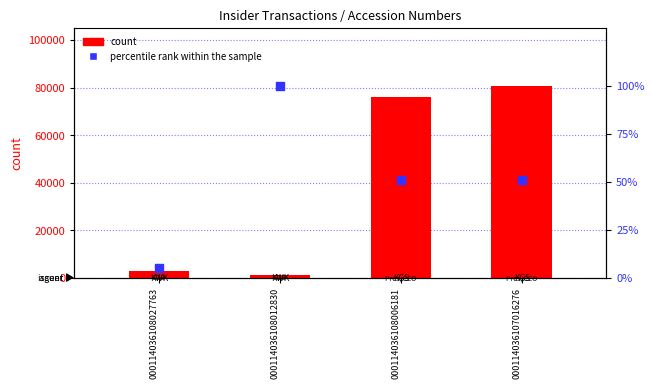

What is the total value across all series at 000114036108006181?

76151.0